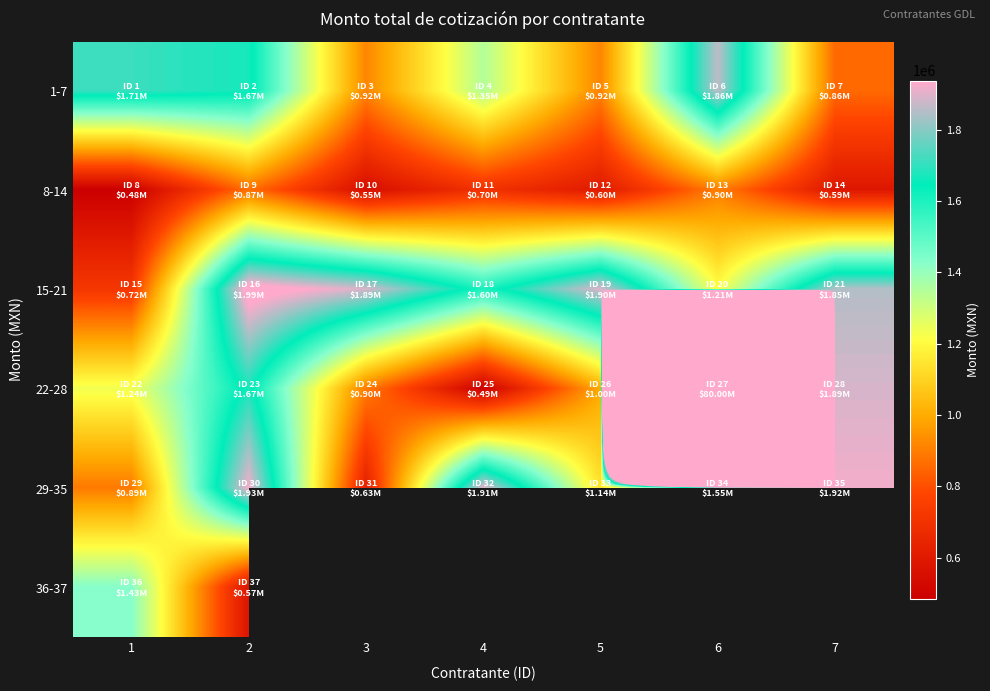

What is the difference between the highest and lowest values at 1?

1226968.2